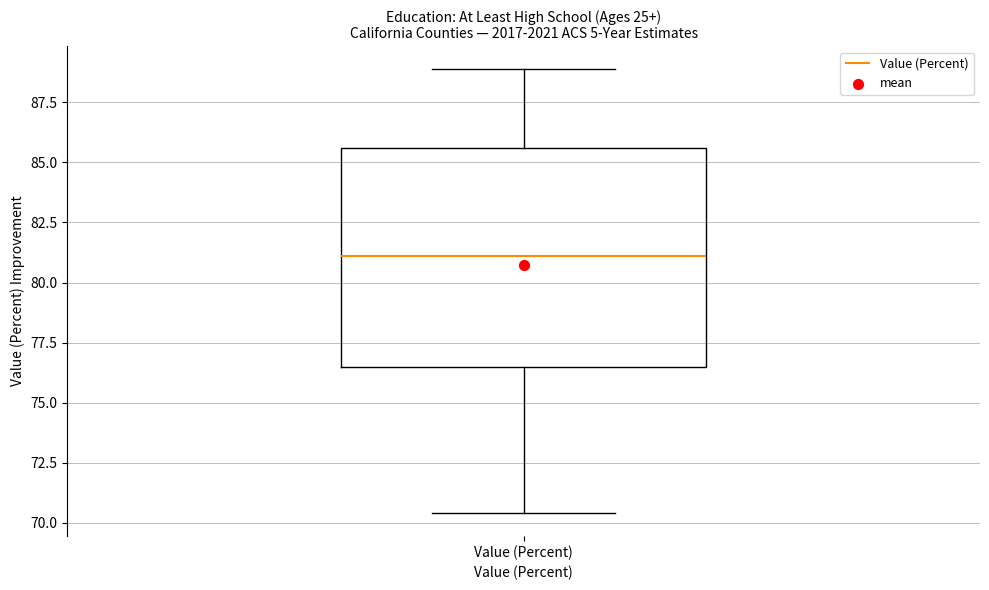

Where is the upper edge of the box for Value (Percent) on the y-axis? The values are not printed on the chart, so give them approximately, as read against the axis.

85.5